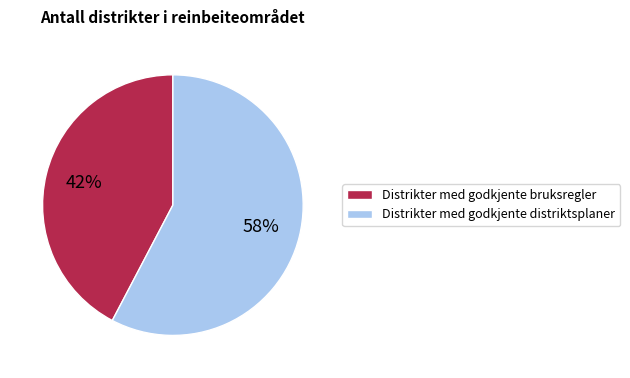

To the nearest percent, what percentage of the pie is Distrikter med godkjente distriktsplaner?

58%